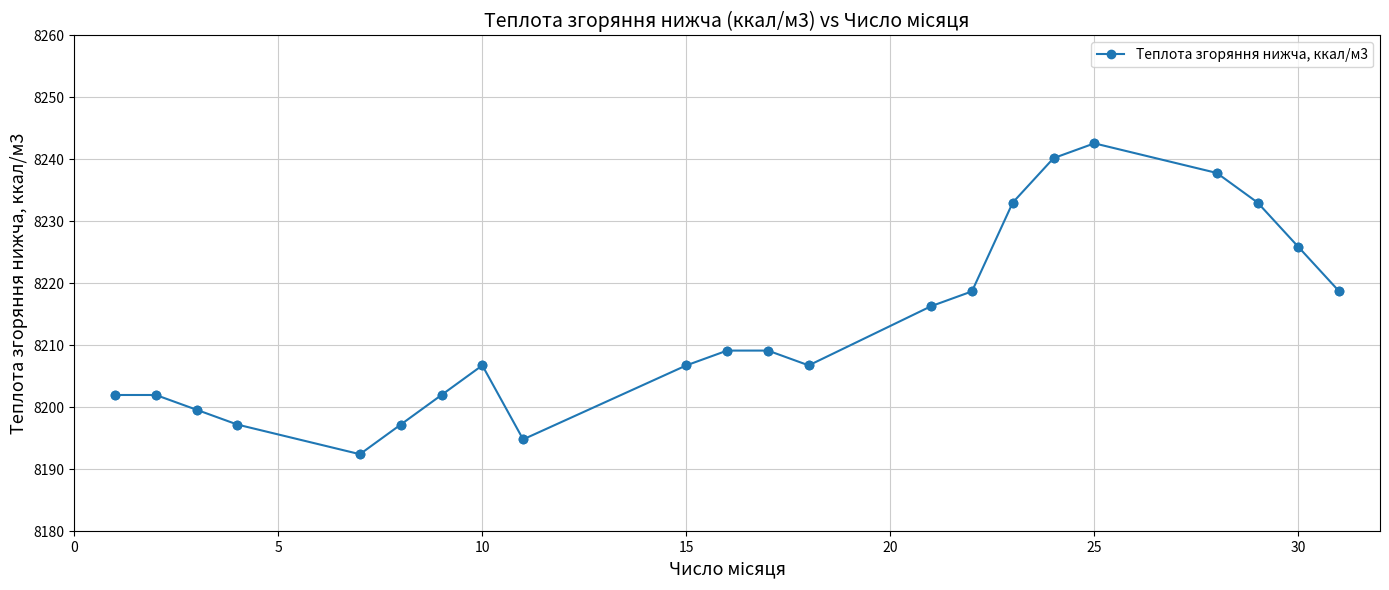

What is the value of the 16th point from the left?

8233.0